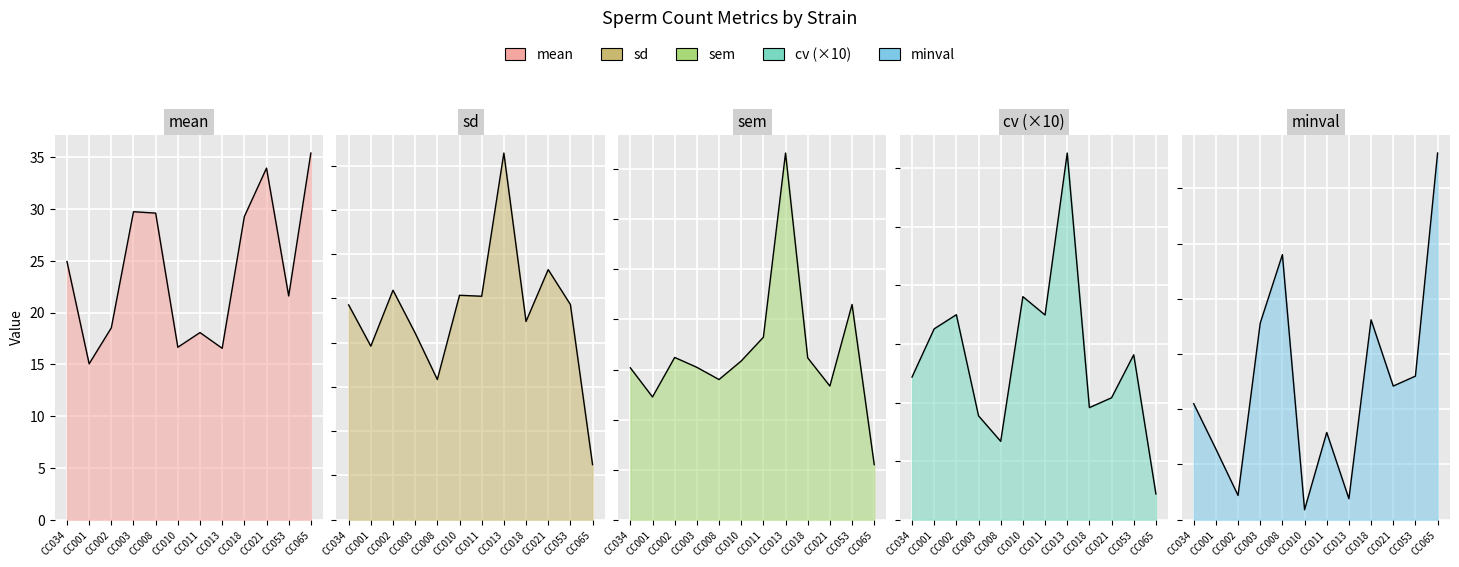

Which series changed the most between CC018 and CC053?

mean